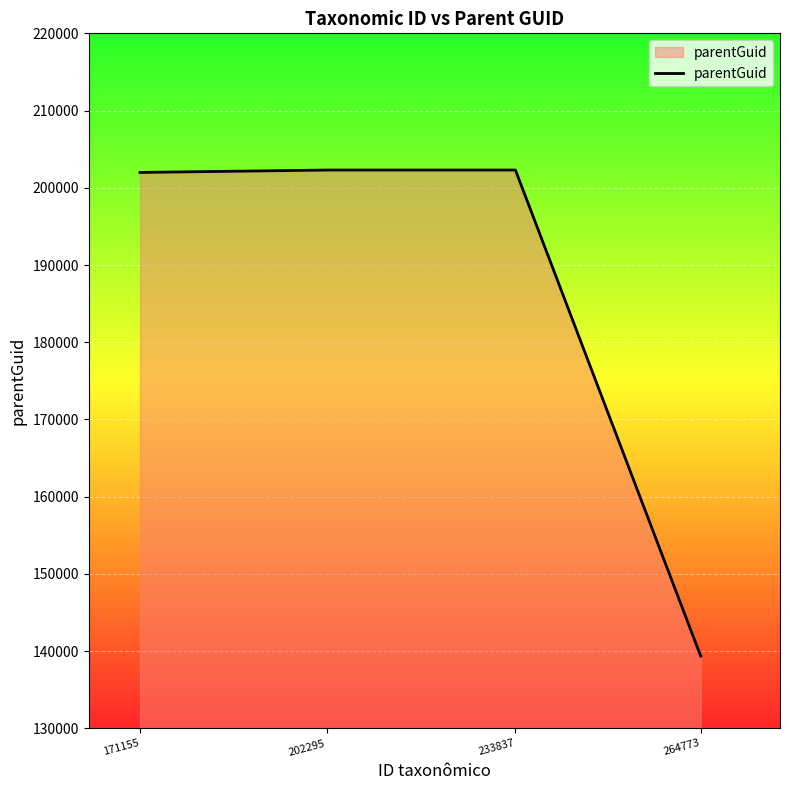

Does the chart display data point markers on the line(s)?

No